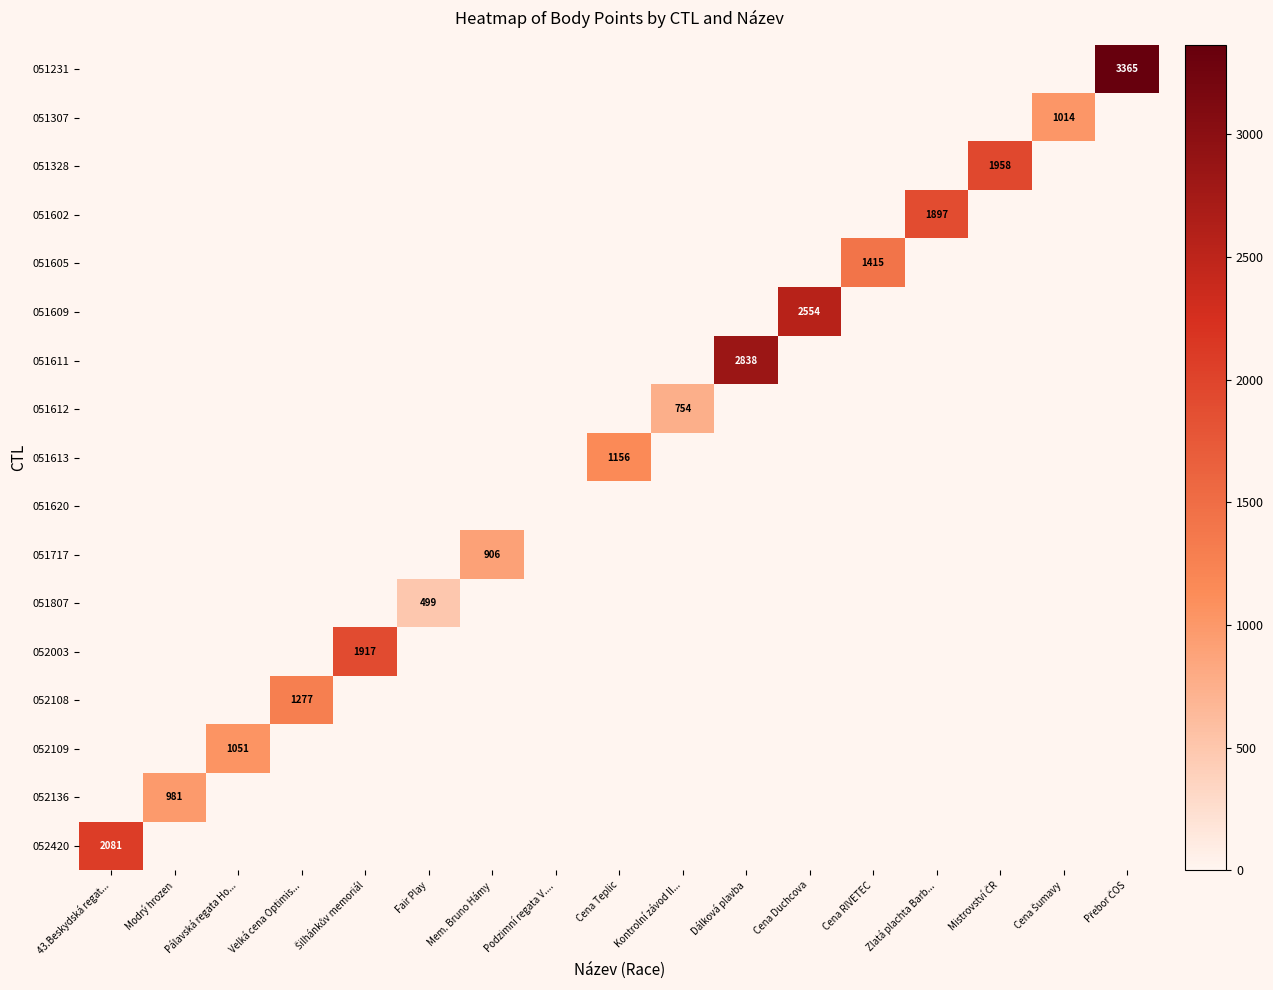

True or false: 051717 has a value of 0 at Fair Play.

True